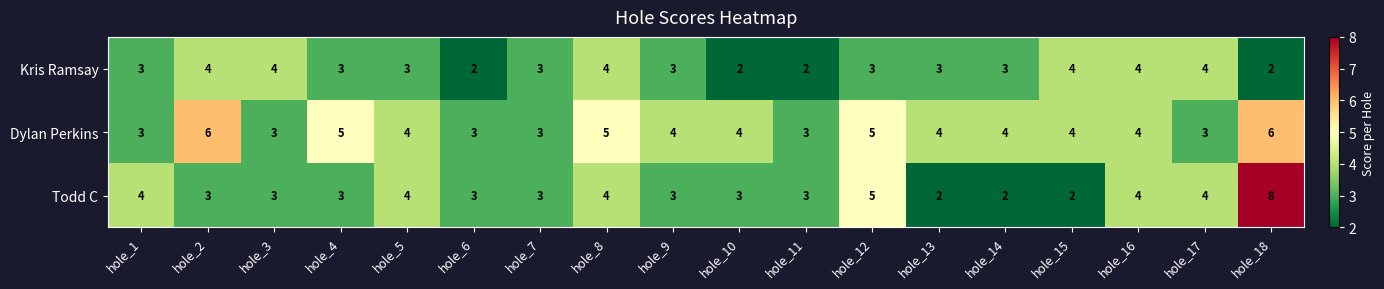

Is it true that Kris Ramsay equals 5 at hole_7?

False